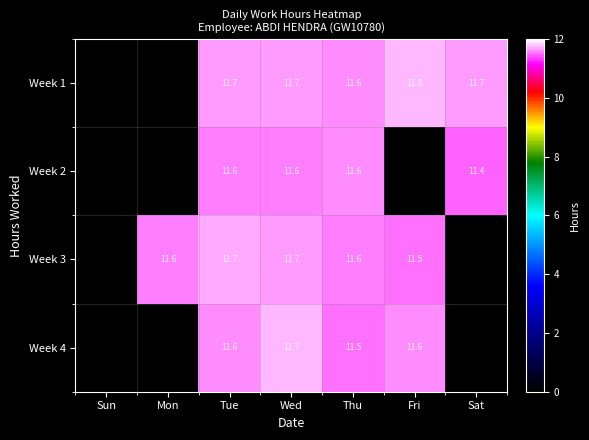

What is the total value across all series at Tue?

46.6